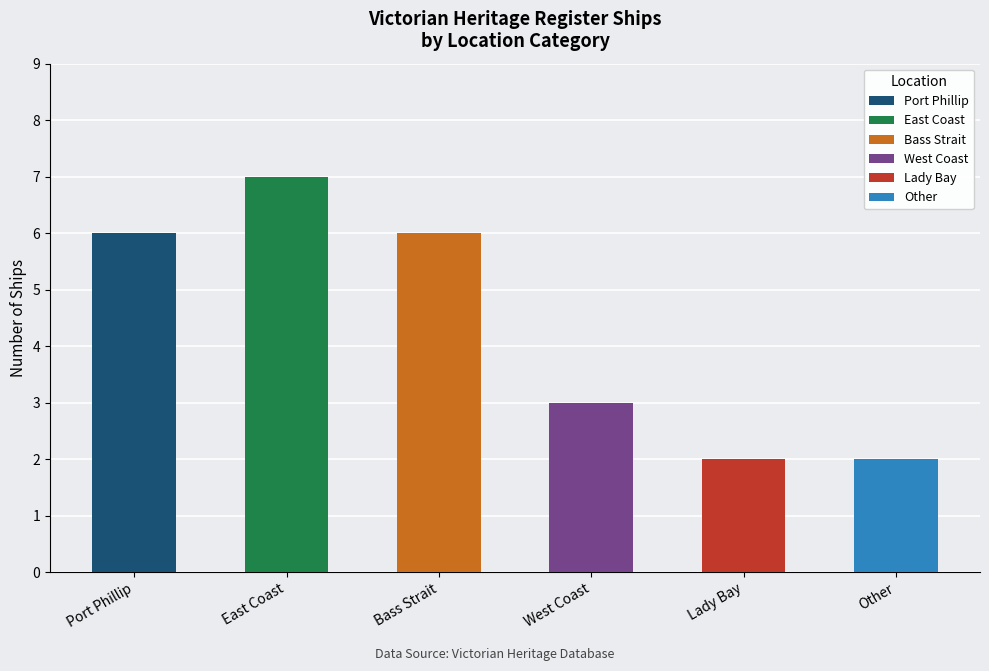

Rank the categories by value from highest to lowest.

East Coast, Port Phillip, Bass Strait, West Coast, Lady Bay, Other